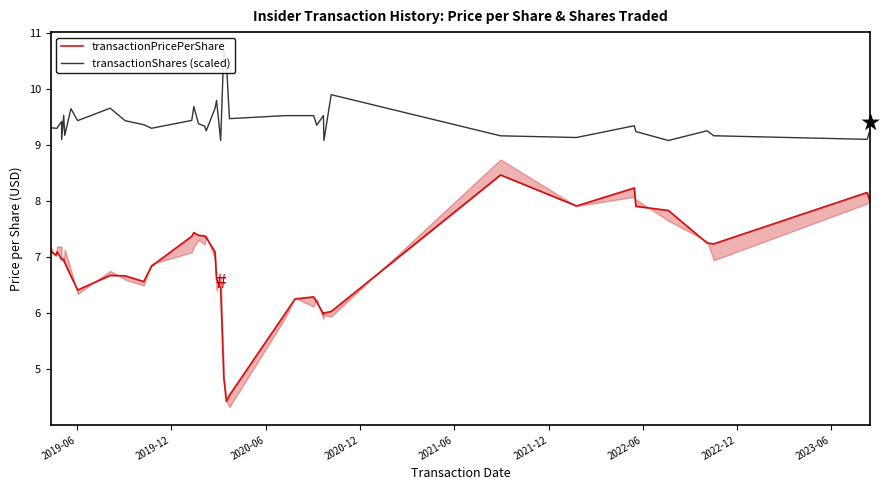

Rank the series by their maximum value, from highest to lowest.

transactionShares (scaled), transactionPricePerShare